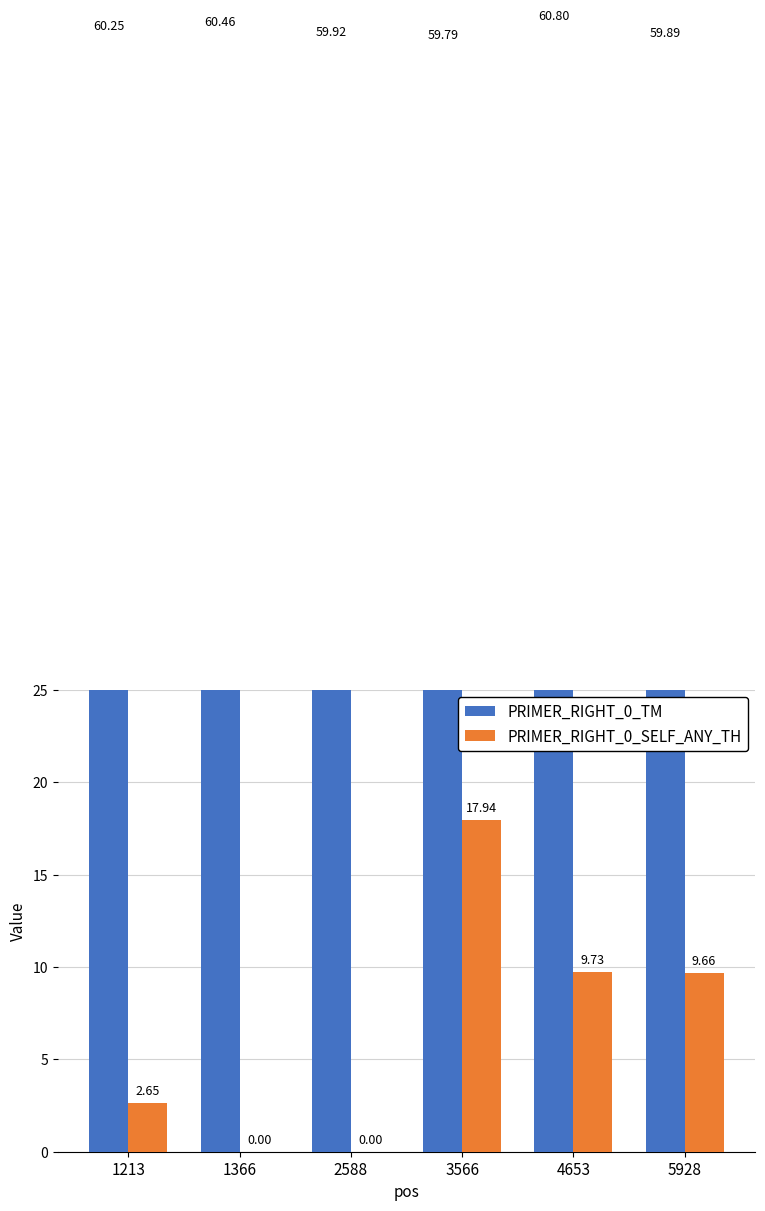

At which label is PRIMER_RIGHT_0_SELF_ANY_TH closest to 8?

5928